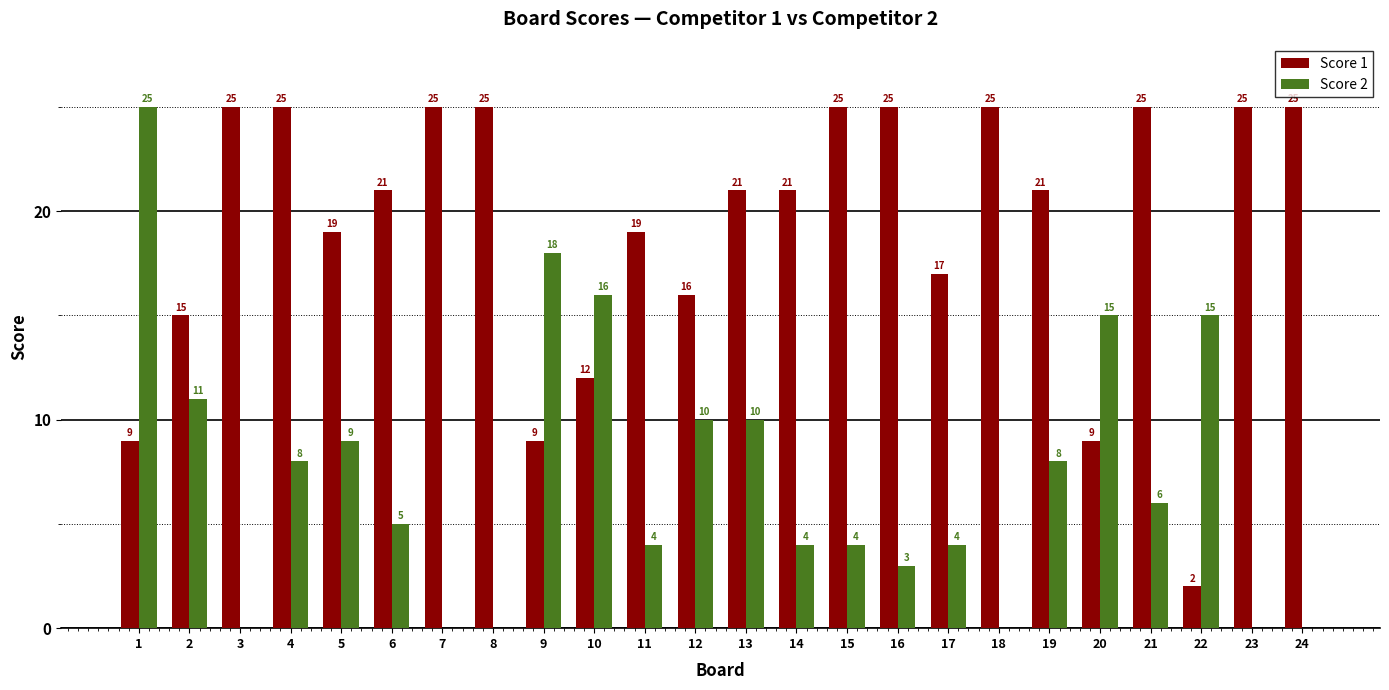

Which series changed the most between 11 and 15?

Score 1